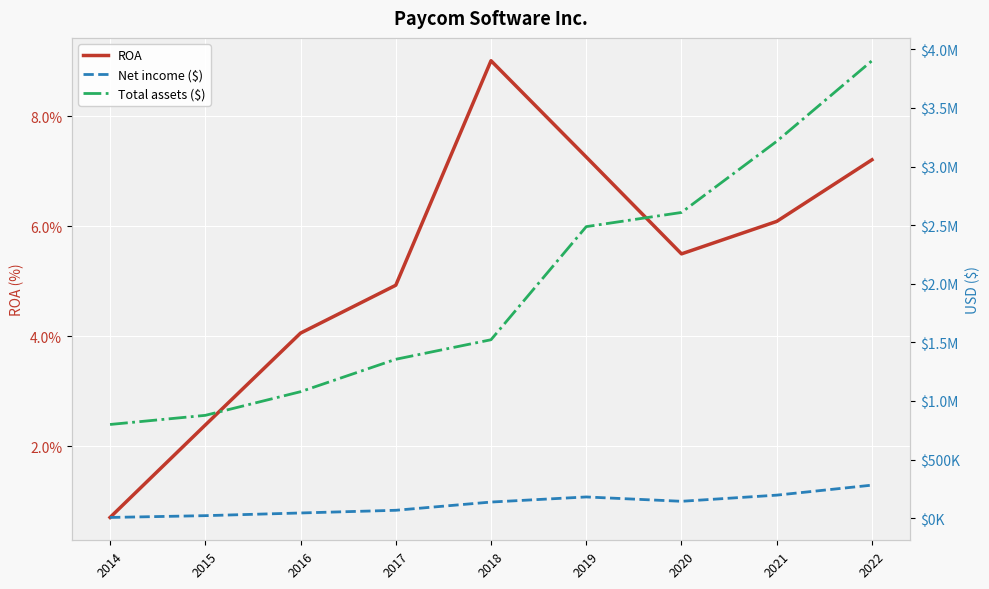

True or false: Net income ($) and Total assets ($) intersect in this chart.

False